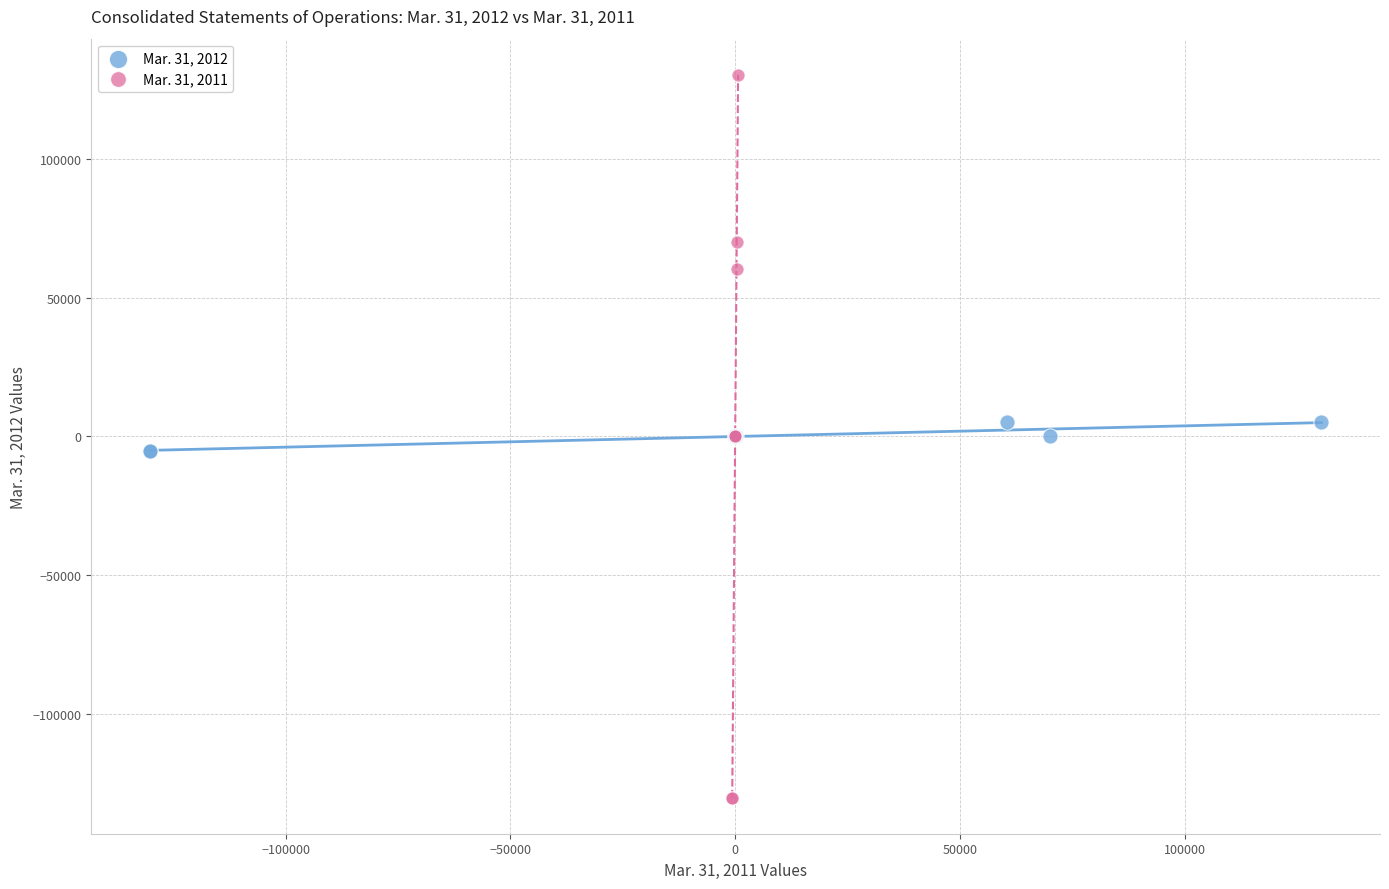

Which series has the largest Y range (max minus min)?

Mar. 31, 2011